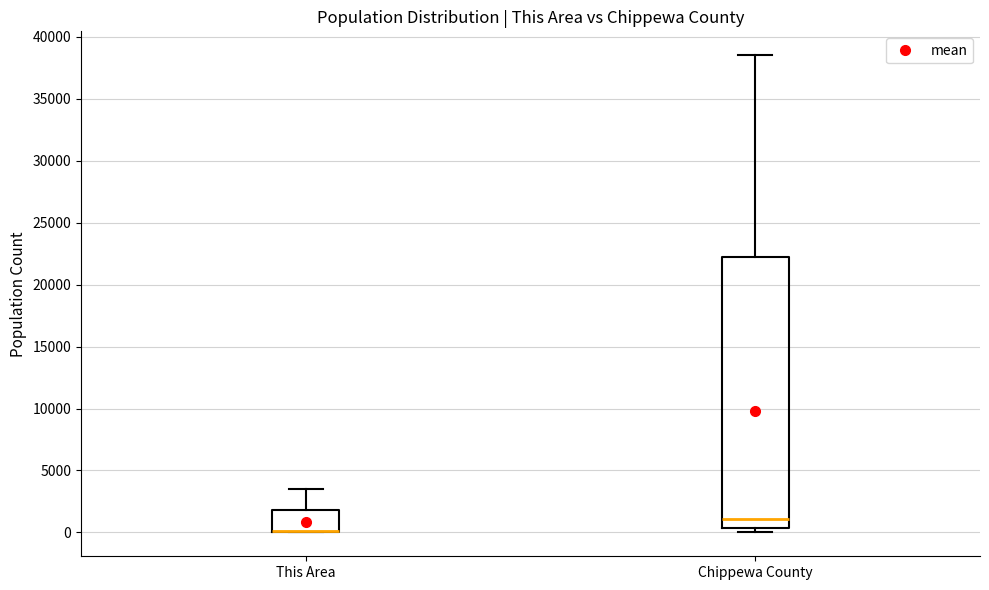

Reading left to right, read every box against the y-axis: the position of its median line, the range the box covers, and the ends of its whiskers. The values are not printed on the chart, so give them approximately, as read against the axis.

This Area: median 0 (drawn on the box's lower edge), box 0 to 2000, whiskers 0 to 3500
Chippewa County: median 1000, box 500 to 22000, whiskers 0 to 38500